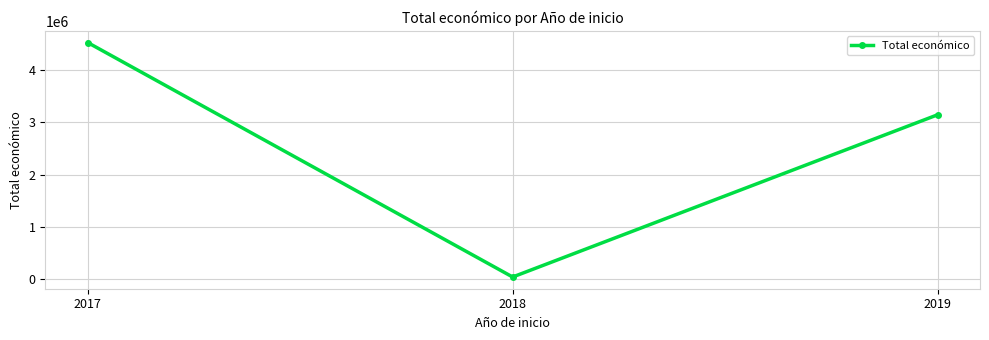

What is the value of the 2nd point from the left?

46300